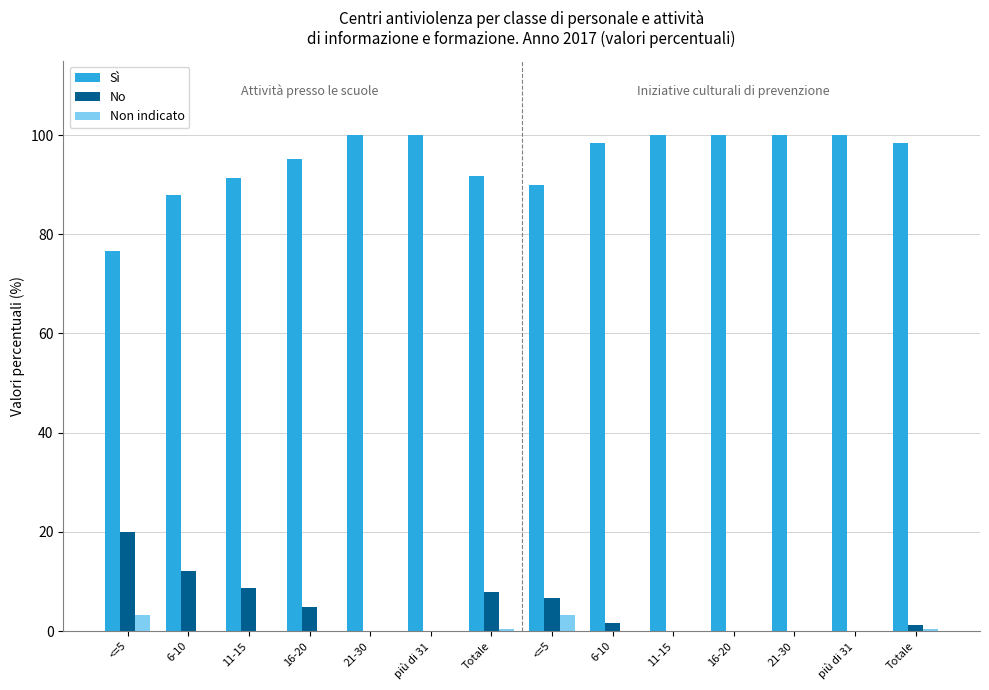

What are all the series names shown in the legend?

Sì, No, Non indicato